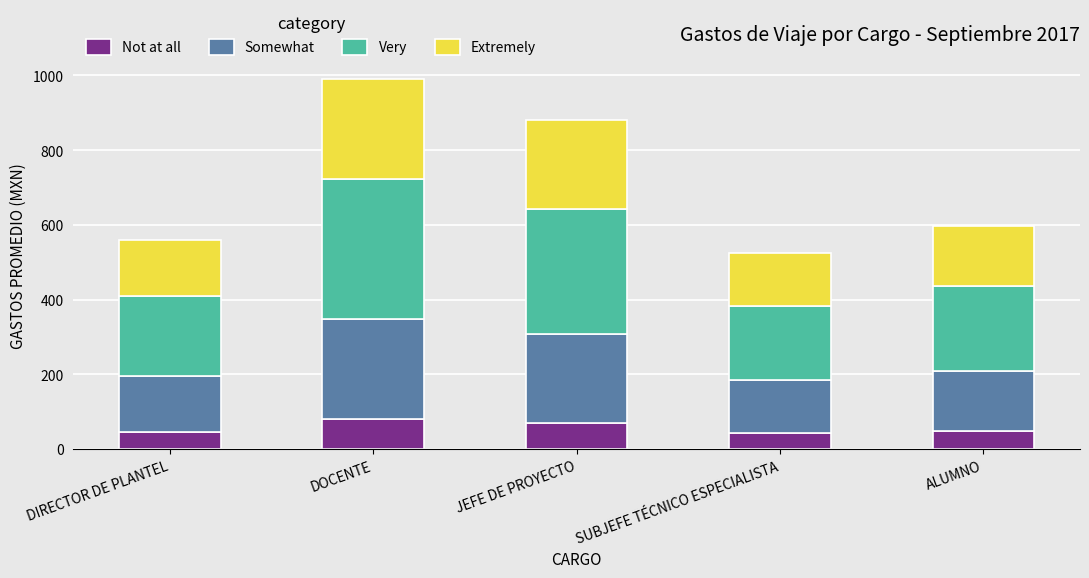

What is the total value across all series at SUBJEFE TÉCNICO ESPECIALISTA?

525.0